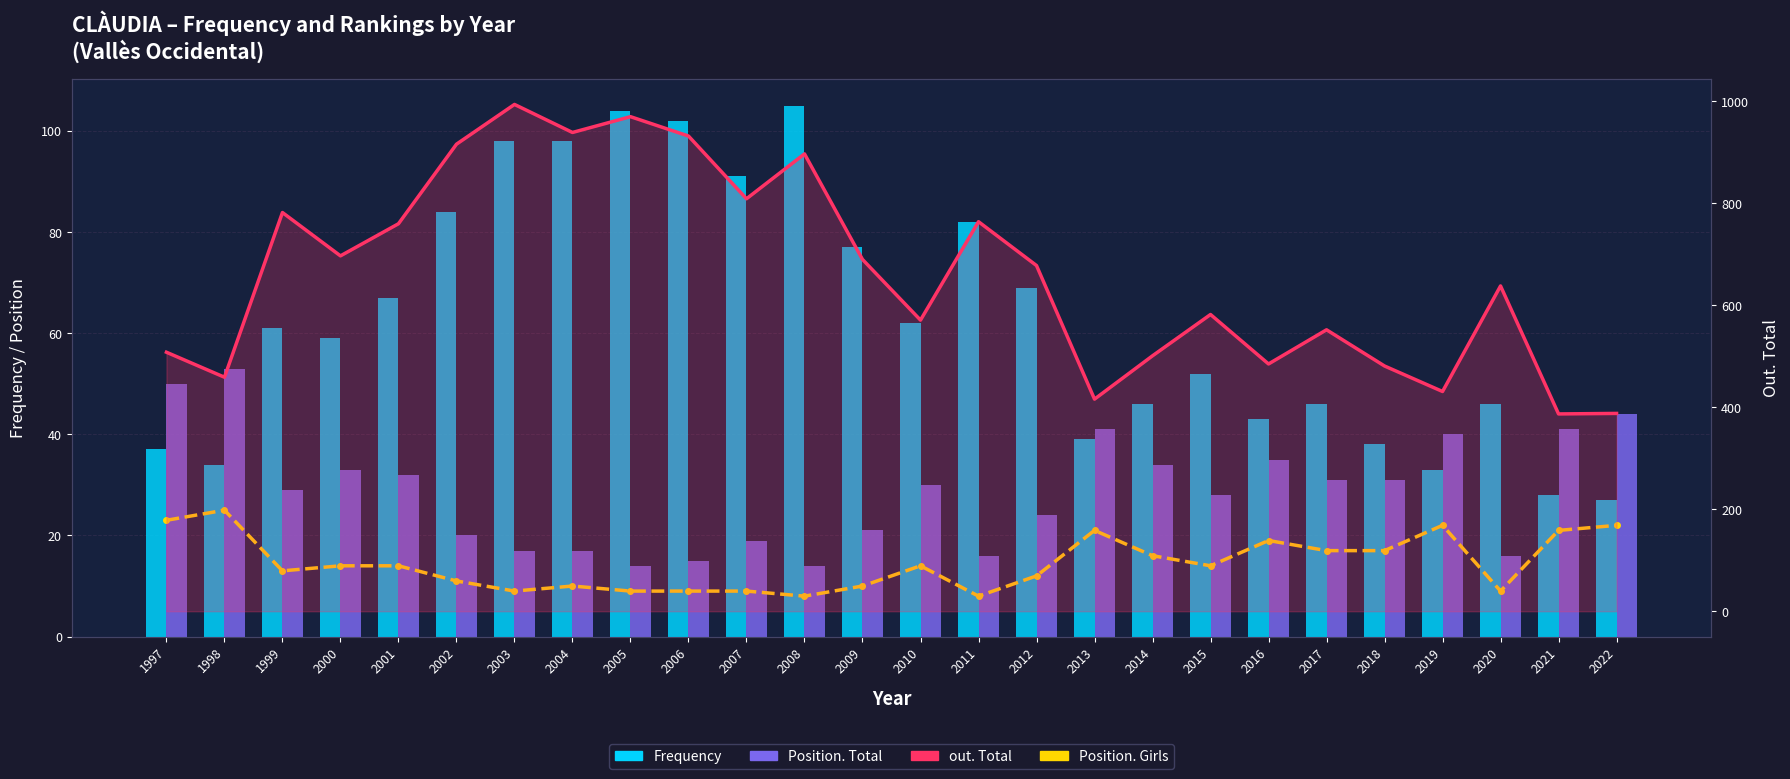

Are the bars grouped side by side (vs. stacked)?

Yes